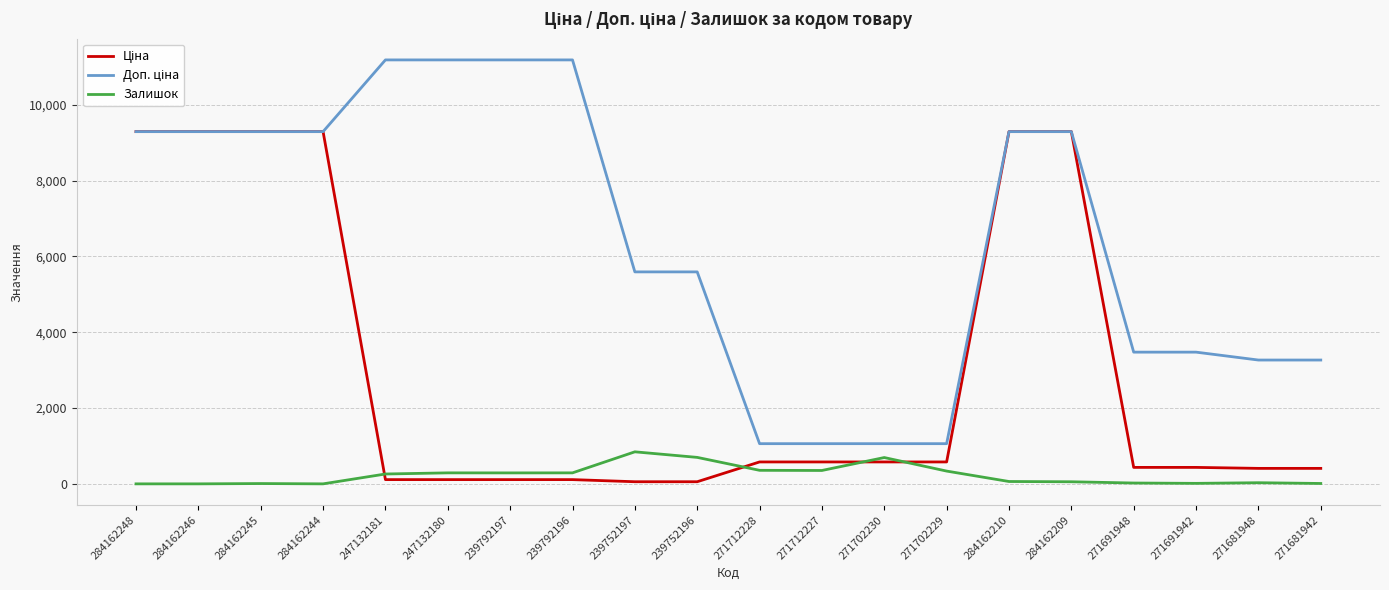

What is the maximum value for Залишок?

845.0